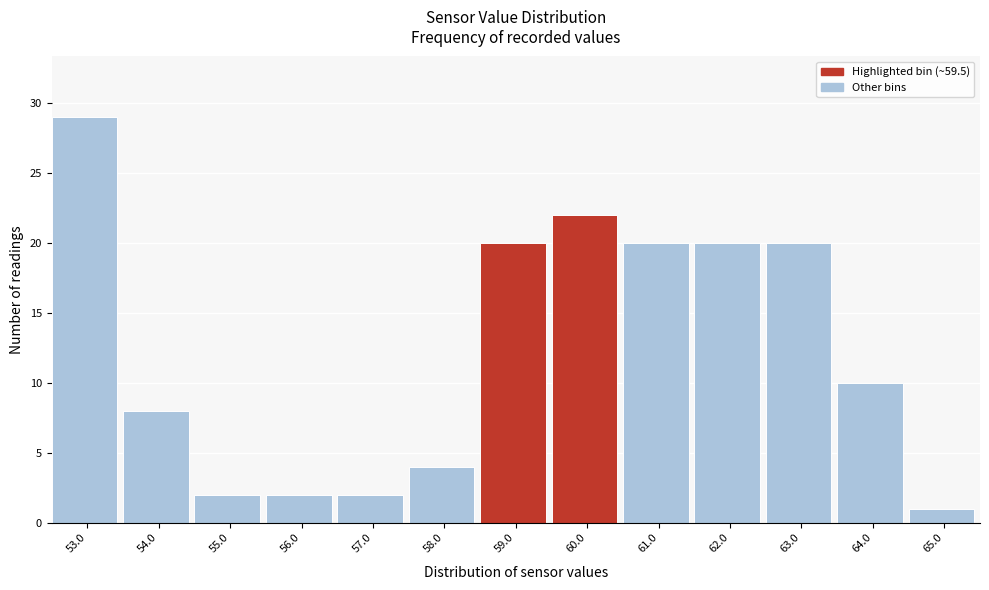

Reading left to right, what are all the values shown in this chart?

29	8	2	2	2	4	20	22	20	20	20	10	1